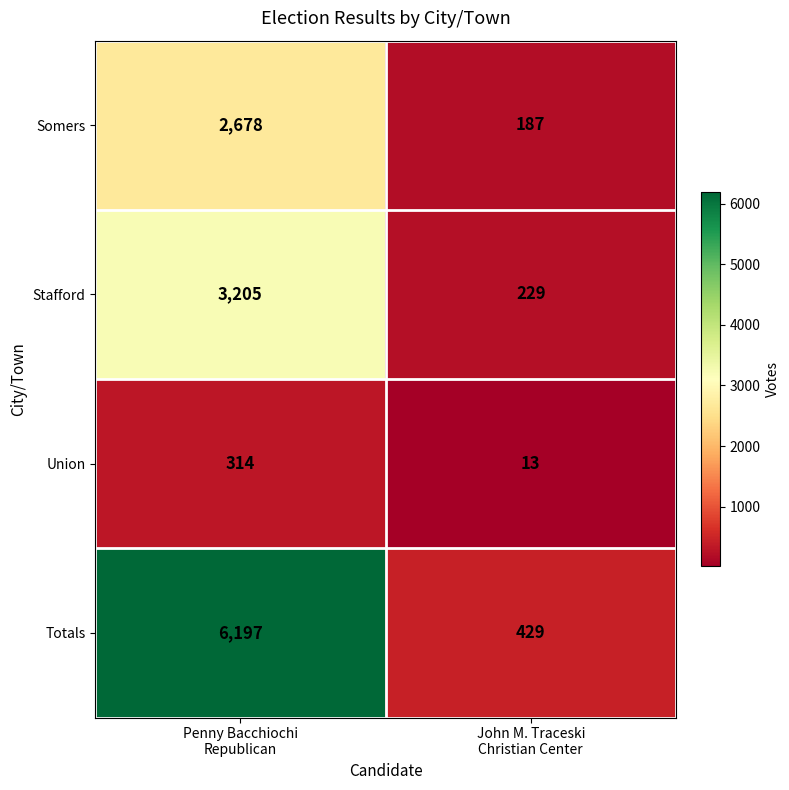

Which series has the largest total across all categories?

Totals